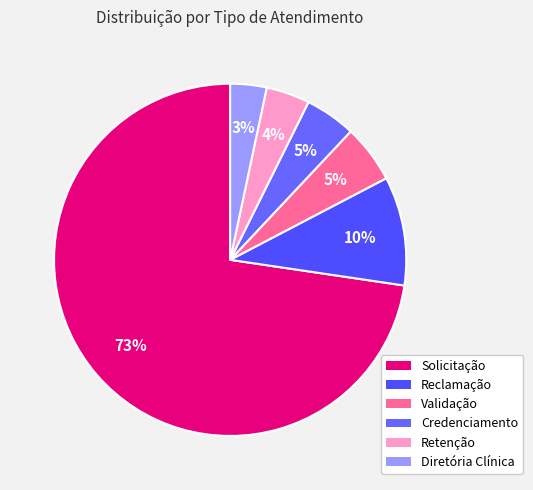

What percentage is the Retenção slice, to the nearest percent?

4%